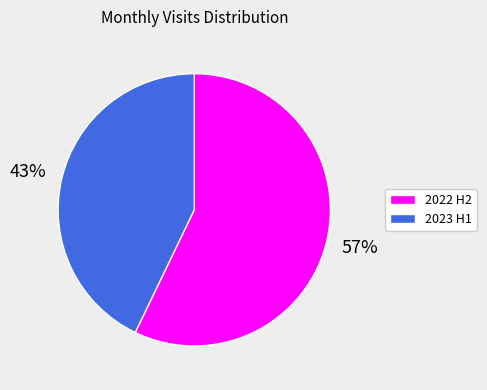

To the nearest percent, what is the difference between the largest and smallest slice percentages?

14%